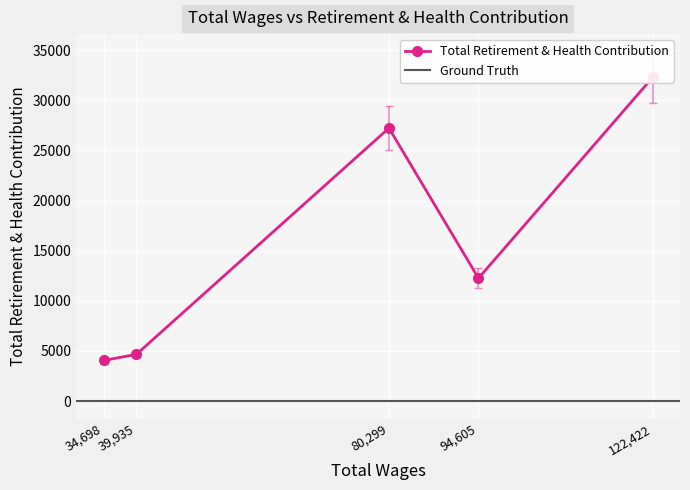

True or false: the data has more than 0 interior local peaks.

True